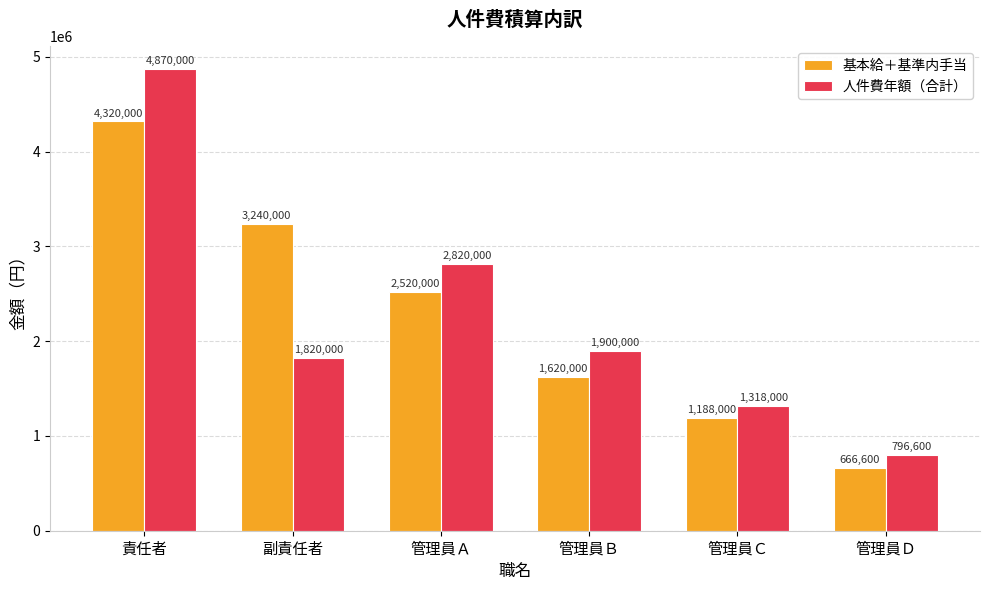

Is the value of 人件費年額（合計） at 副責任者 greater than the value of 基本給＋基準内手当 at 管理員Ｃ?

Yes